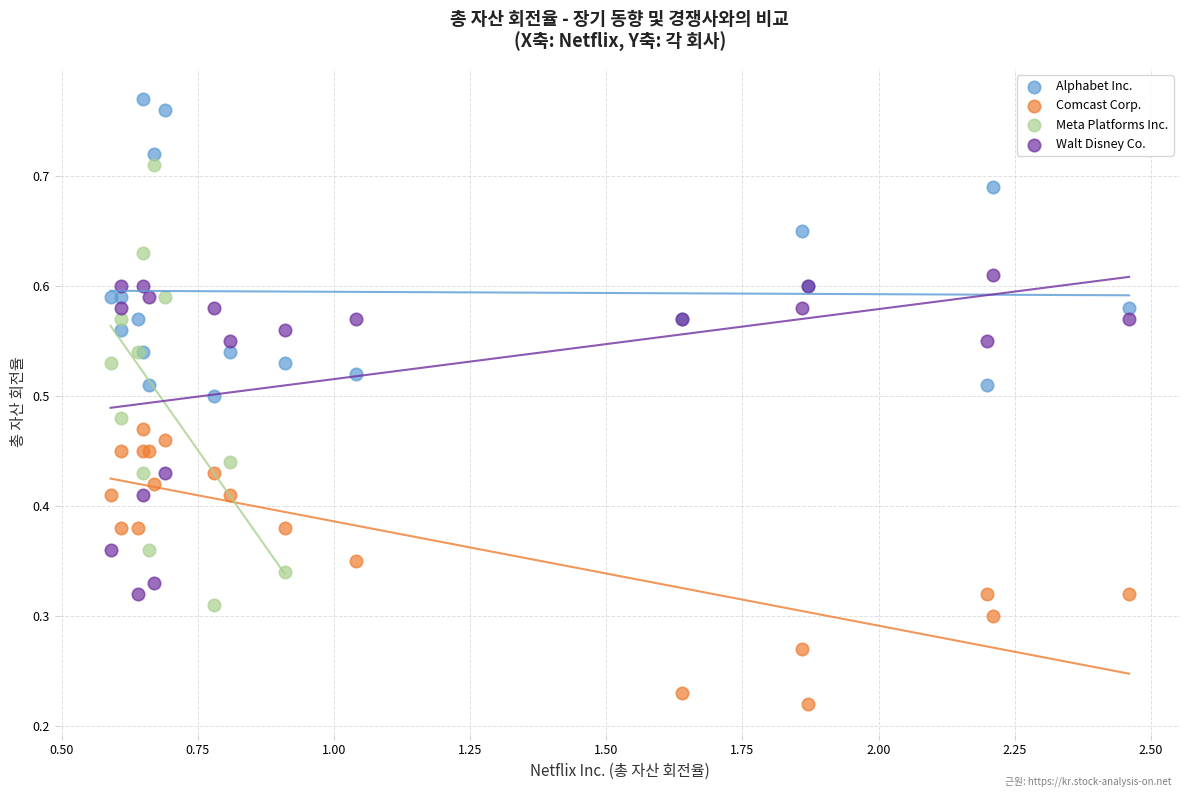

Which series has the largest Y range (max minus min)?

Meta Platforms Inc.